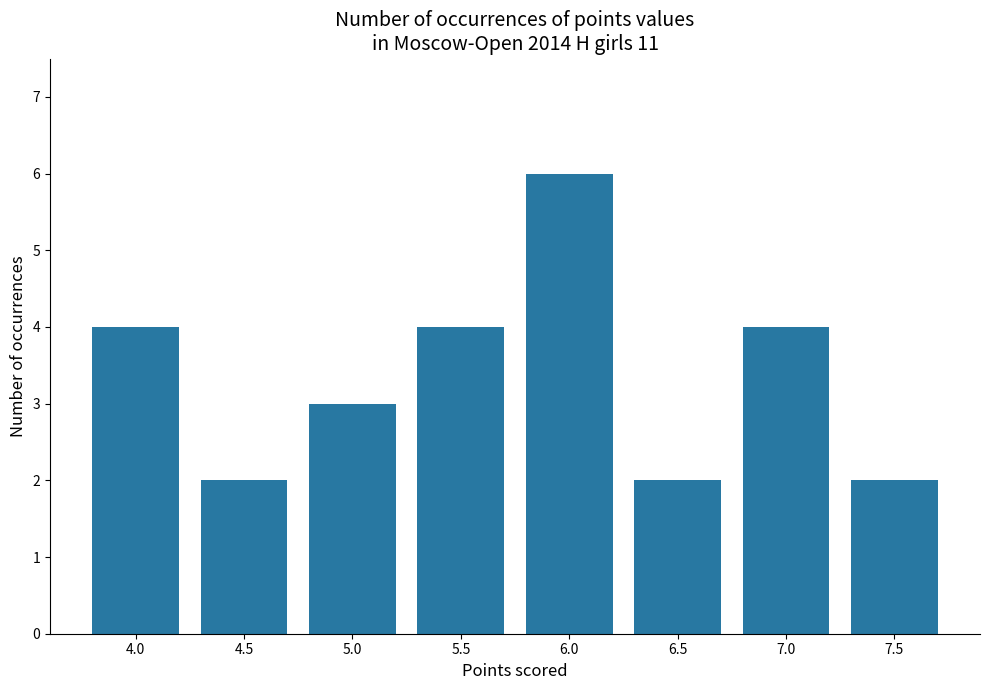

What is the value of the 5th bar from the left?

6